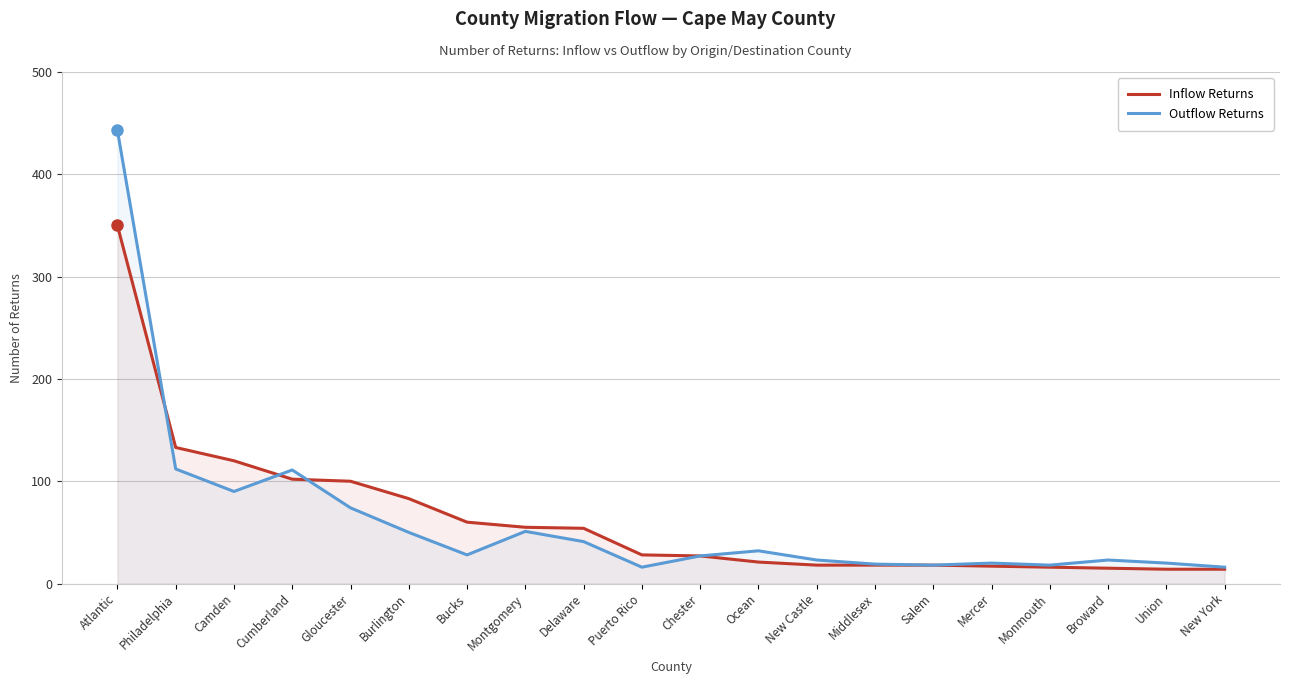

Is it true that Inflow Returns equals 5 at New Castle?

False